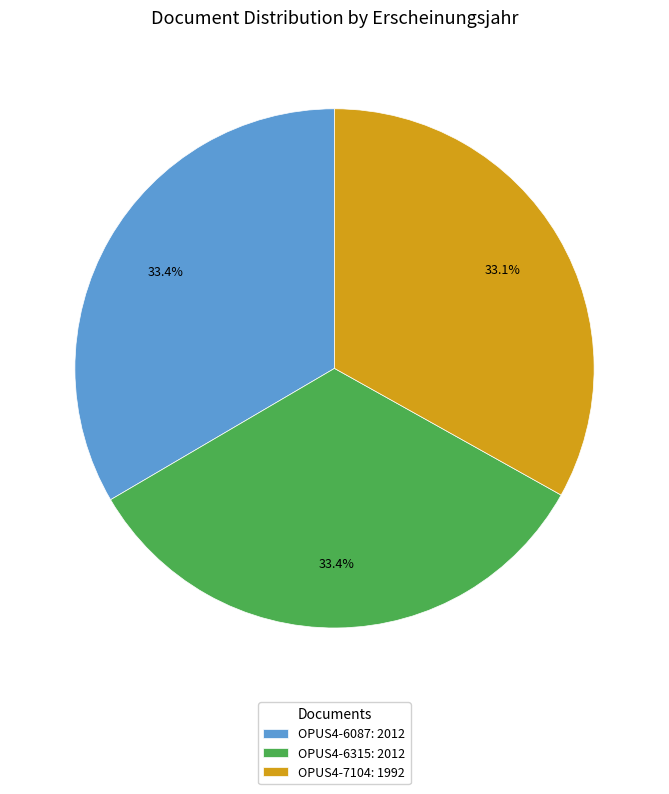

Count the number of slices in the pie.

3